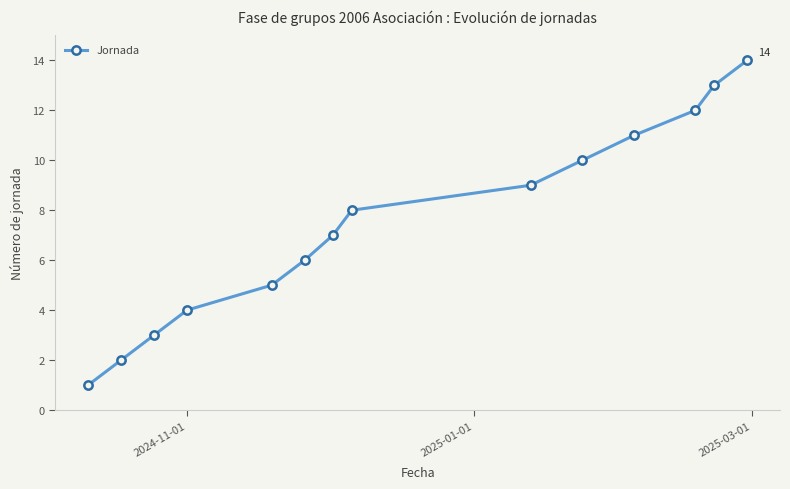

What is the greatest value displayed?

14